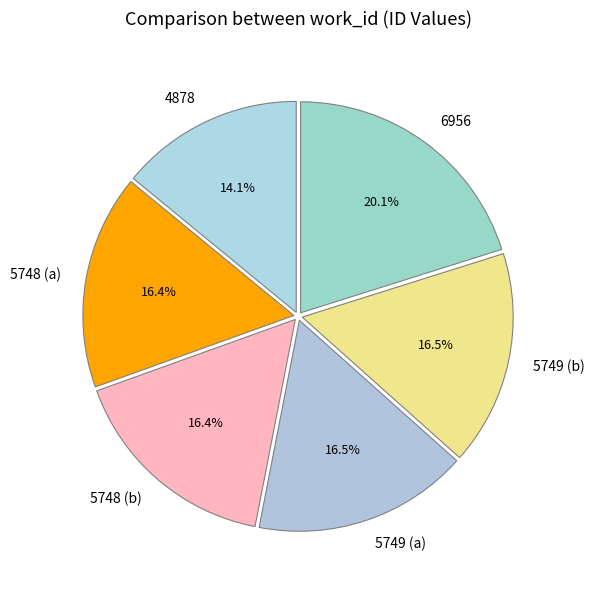

Which category has the smallest portion of the pie?

4878